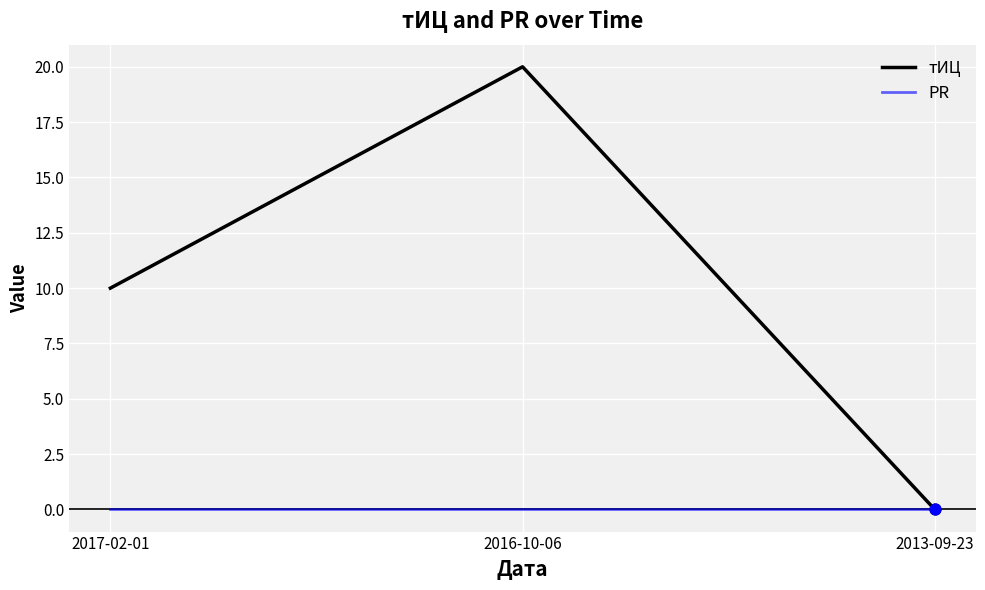

Which series changed the most between 2017-02-01 and 2016-10-06?

тИЦ